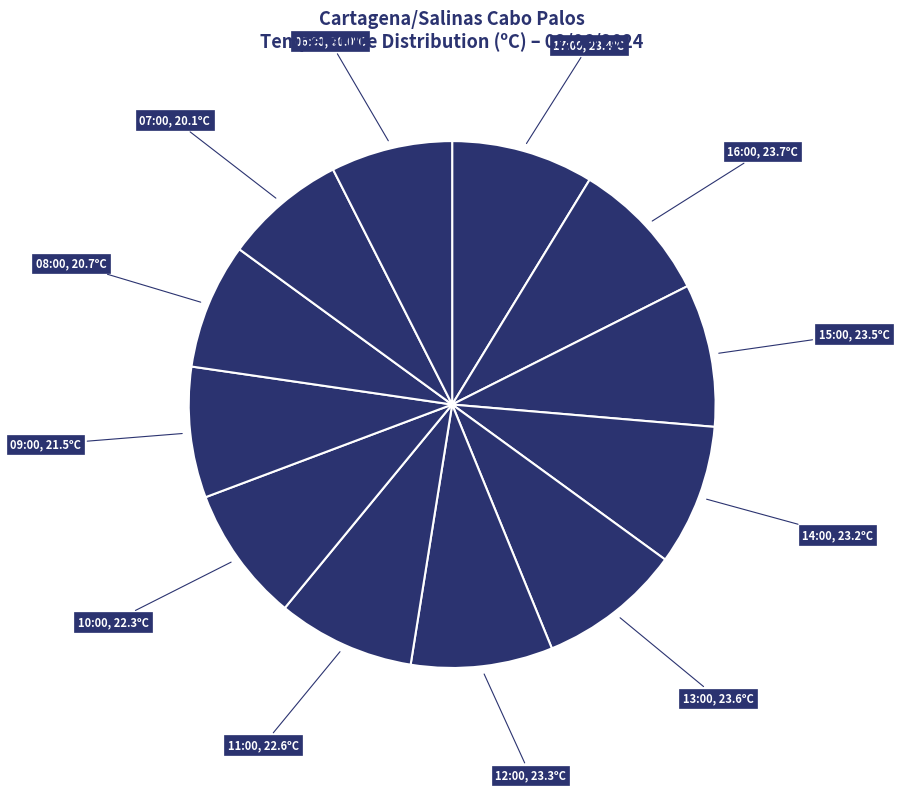

Count the number of slices in the pie.

12